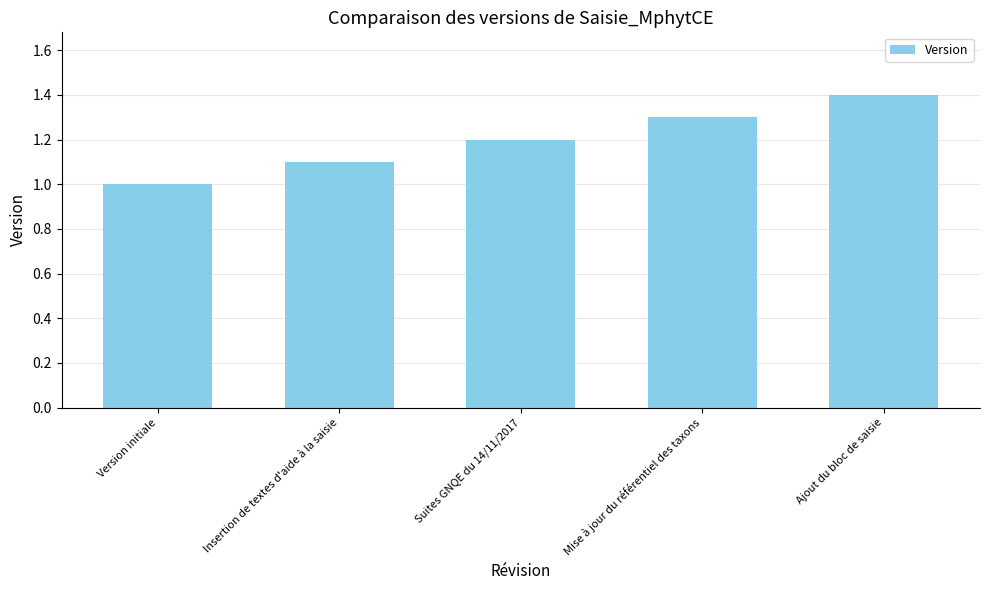

Is it true that the value at Insertion de textes d'aide à la saisie is 1.1?

True